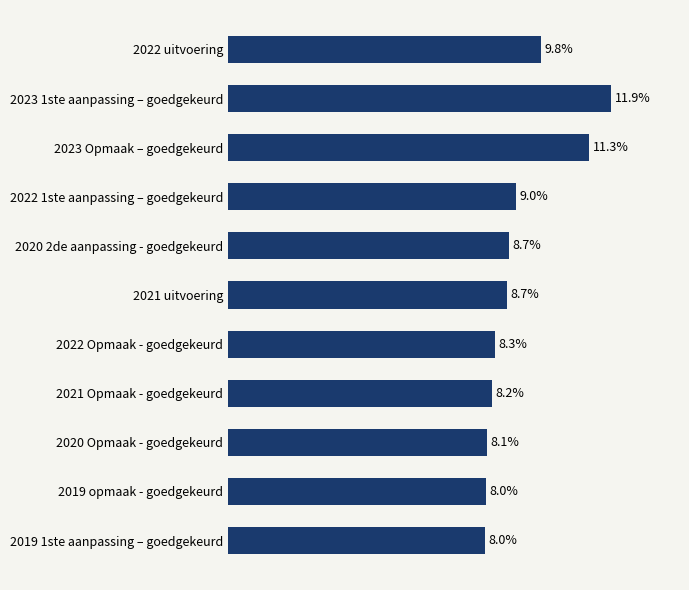

Are the bars horizontal?

Yes